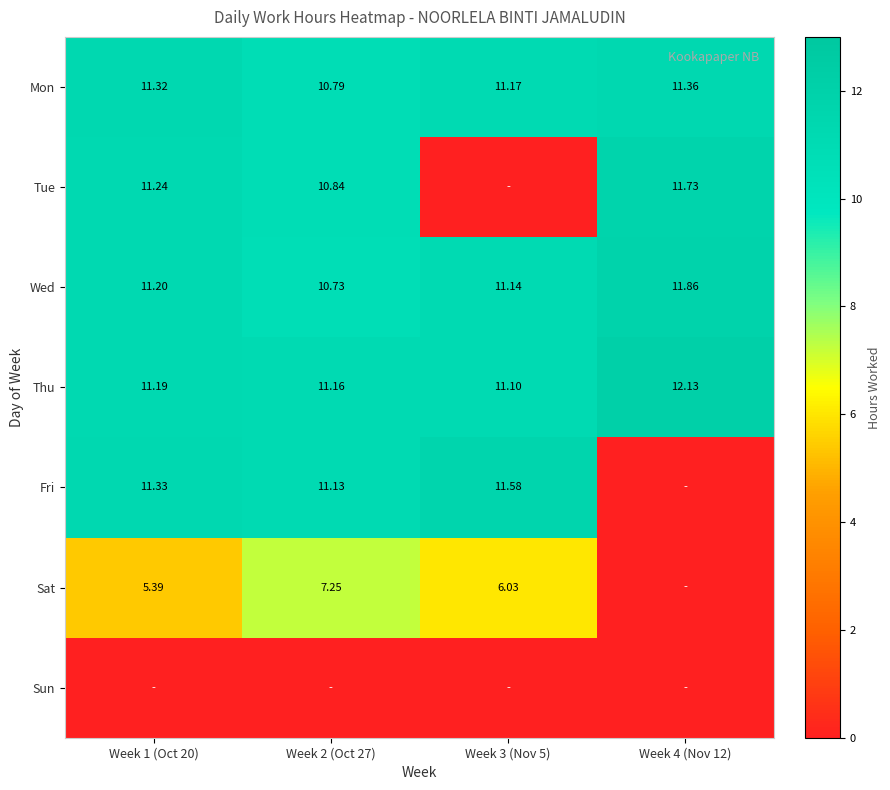

At how many categories does at least one series exceed 11?

4